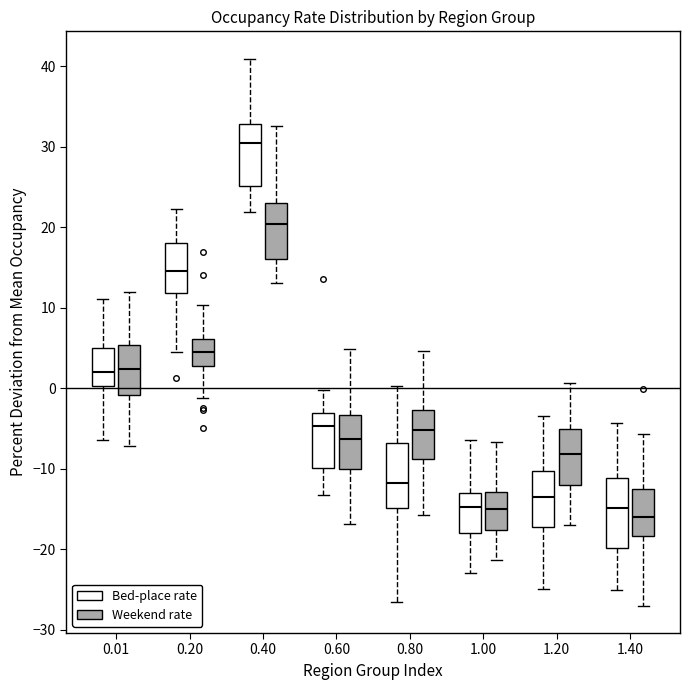

Where does the upper whisker of the box for 0.40 (Weekend rate) end on the y-axis? The values are not printed on the chart, so give them approximately, as read against the axis.

33